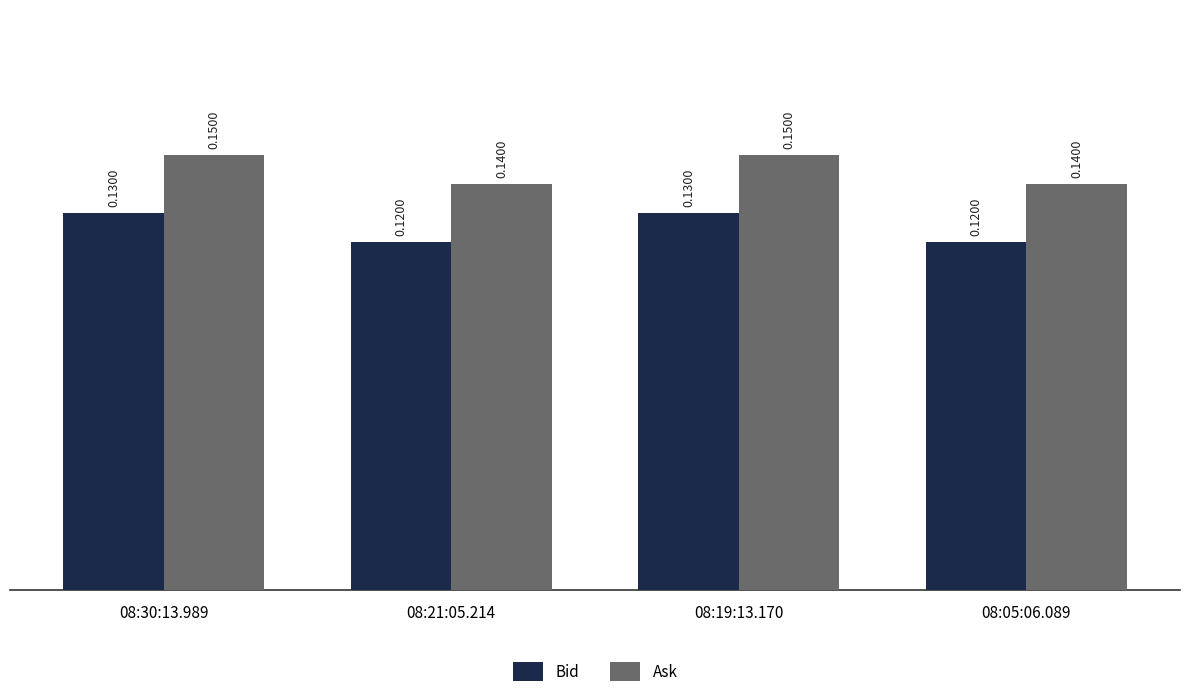

Rank the series by their maximum value, from lowest to highest.

Bid, Ask